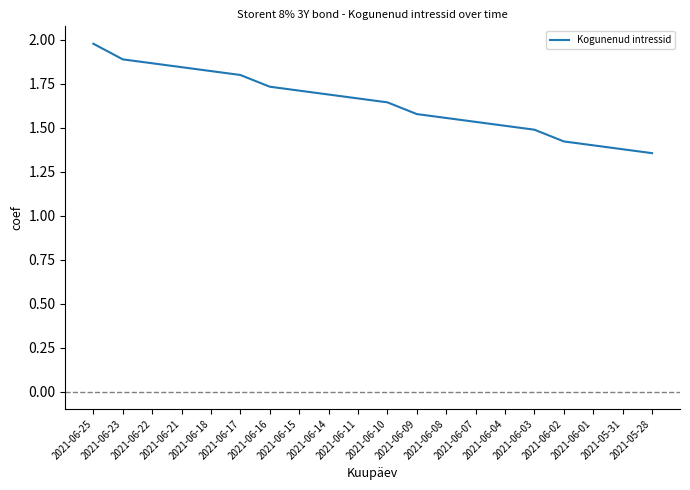

At which label is the value closest to 1?

2021-05-28